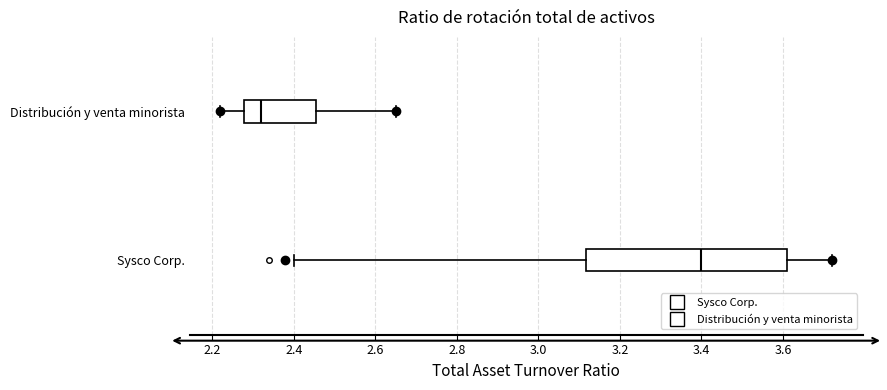

Reading bottom to top, read every box against the x-axis: the position of its median line, the range the box covers, and the ends of its whiskers. The values are not printed on the chart, so give them approximately, as read against the axis.

Sysco Corp.: median 3.40, box 3.12 to 3.62, whiskers 2.40 to 3.72
Distribución y venta minorista: median 2.32, box 2.28 to 2.46, whiskers 2.22 to 2.66